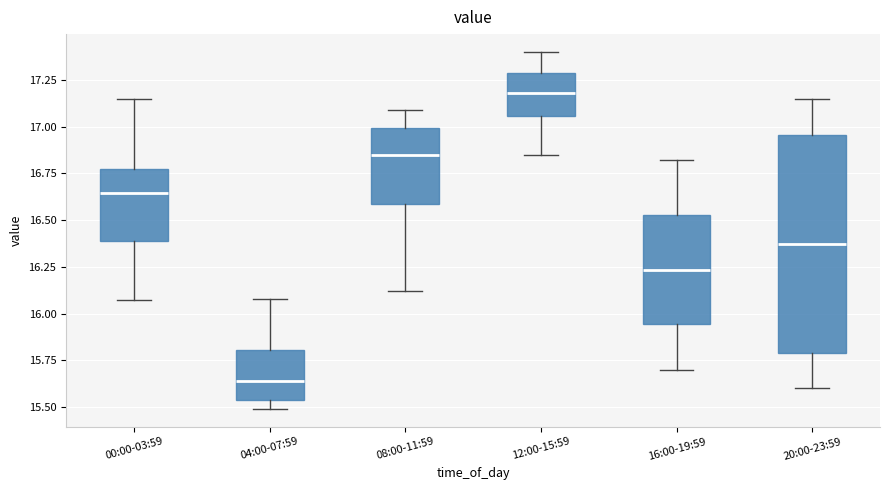

Which box's median line is the highest?

12:00-15:59